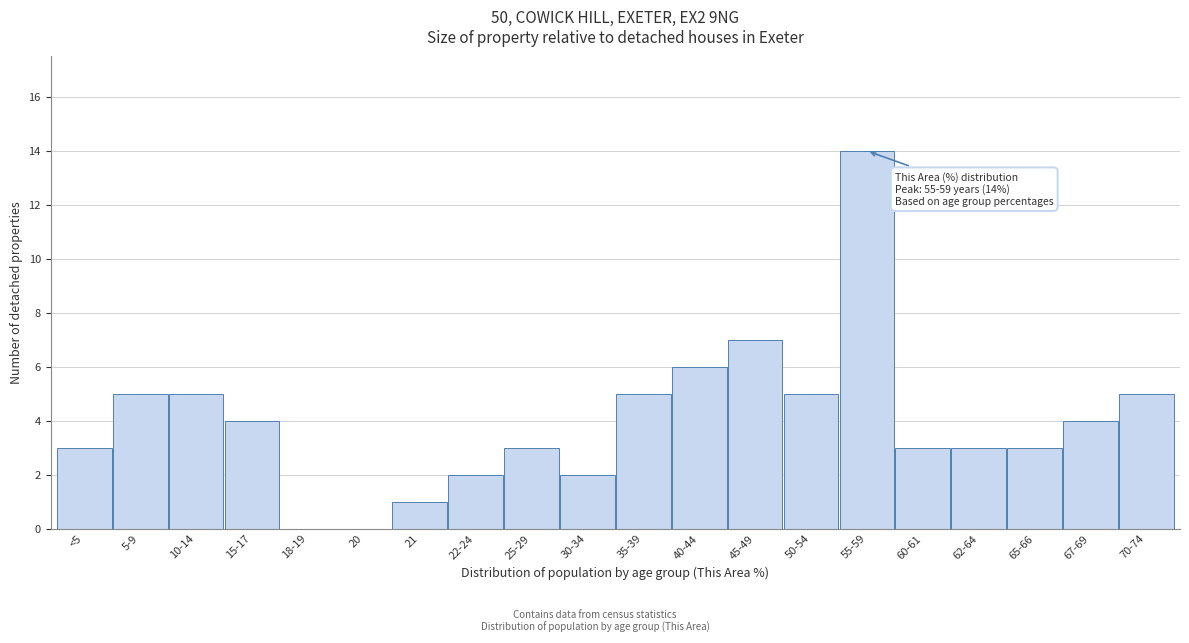

Reading right to left, extract all data points from this chart.

70-74=5	67-69=4	65-66=3	62-64=3	60-61=3	55-59=14	50-54=5	45-49=7	40-44=6	35-39=5	30-34=2	25-29=3	22-24=2	21=1	20=0	18-19=0	15-17=4	10-14=5	5-9=5	<5=3